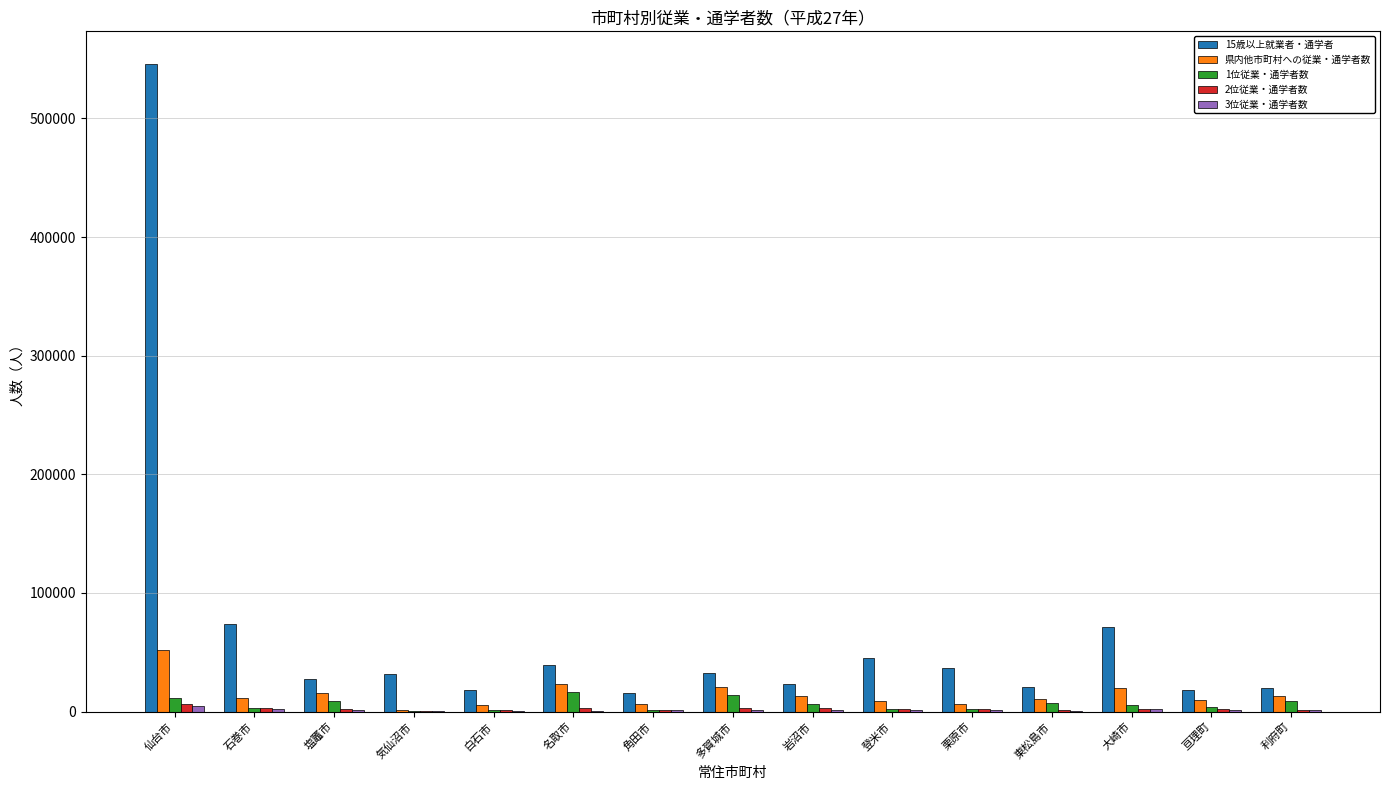

What is the maximum value for 15歳以上就業者・通学者?

546121